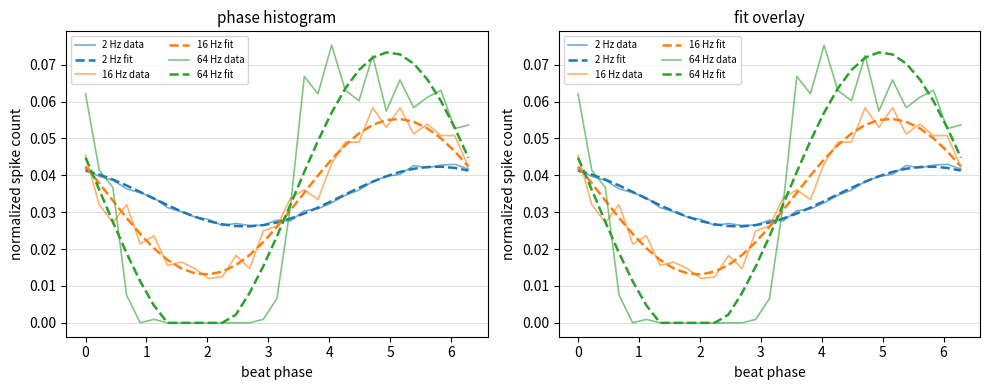

Which series has the widest spread of values?

64 Hz data